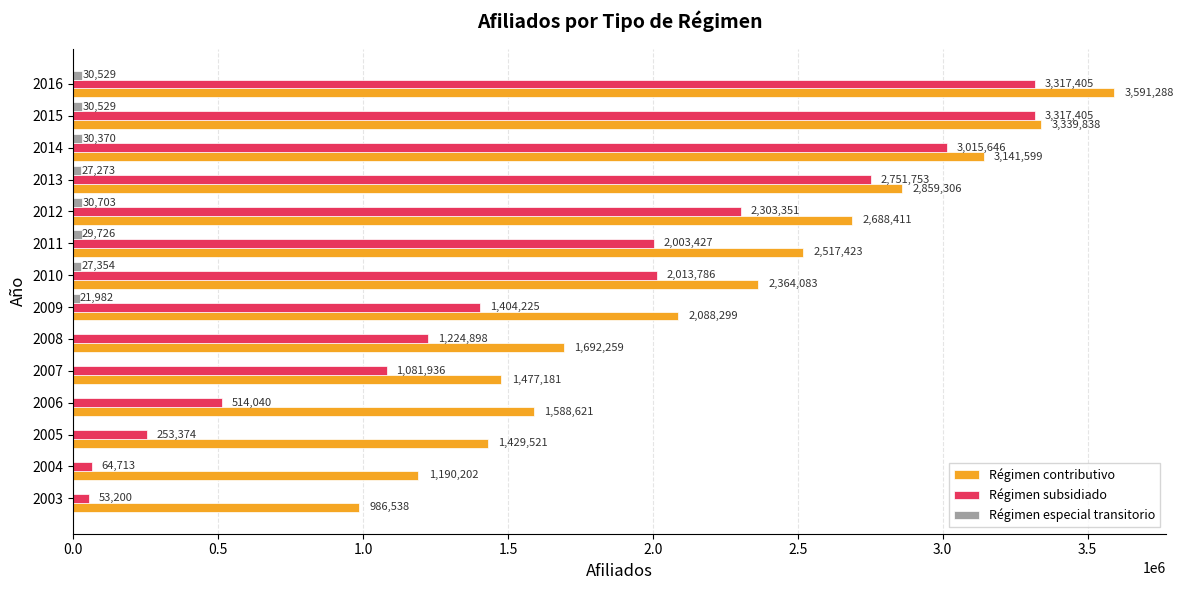

What is the maximum value shown in the chart?

3591288